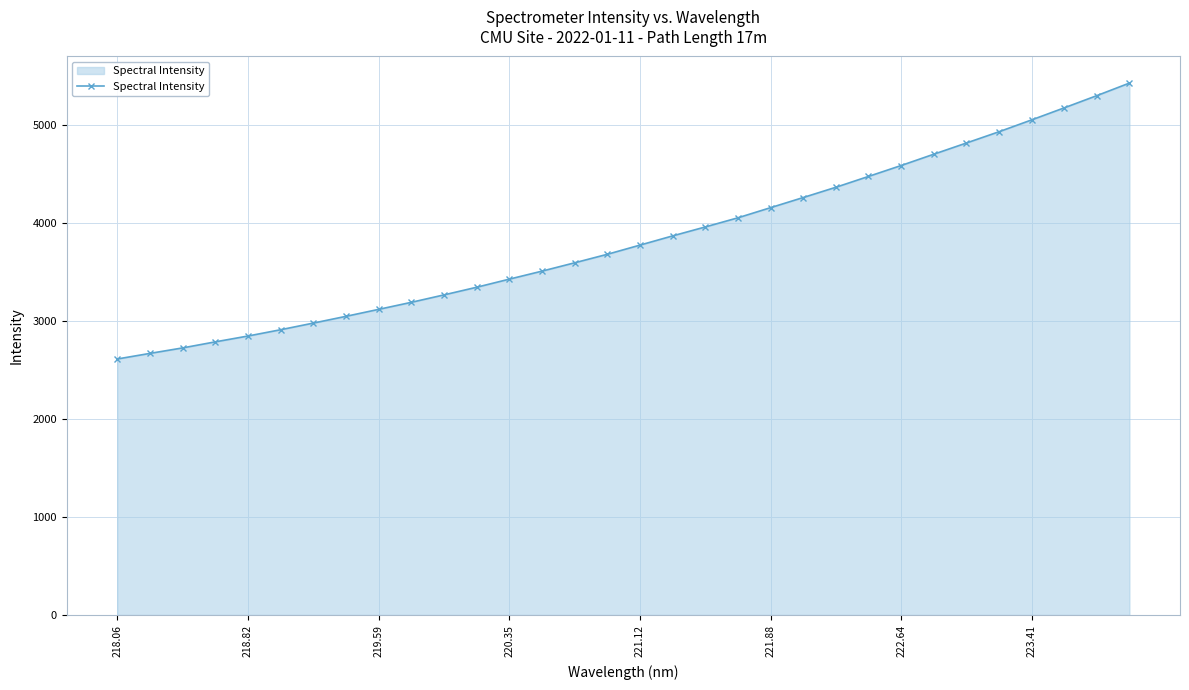

What is the value of the 6th point from the left?

2908.8